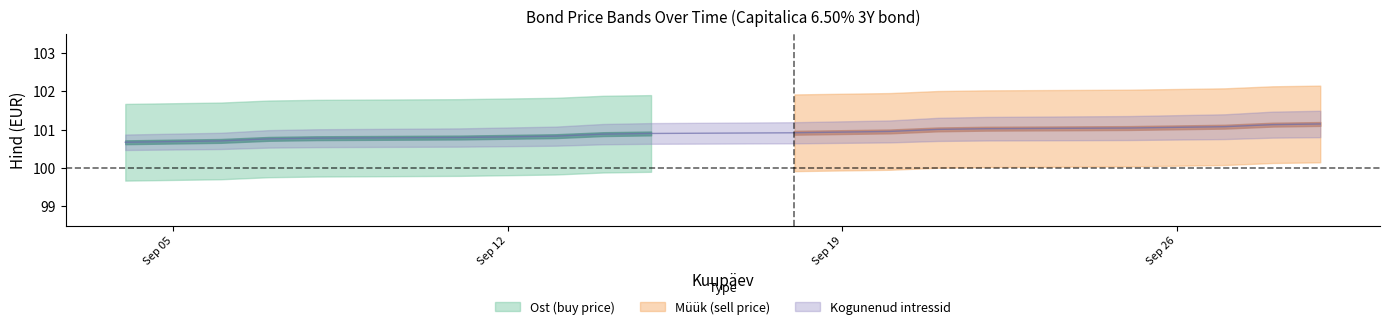

True or false: Ost (buy price) has more than 0 points higher than both neighbors.

False